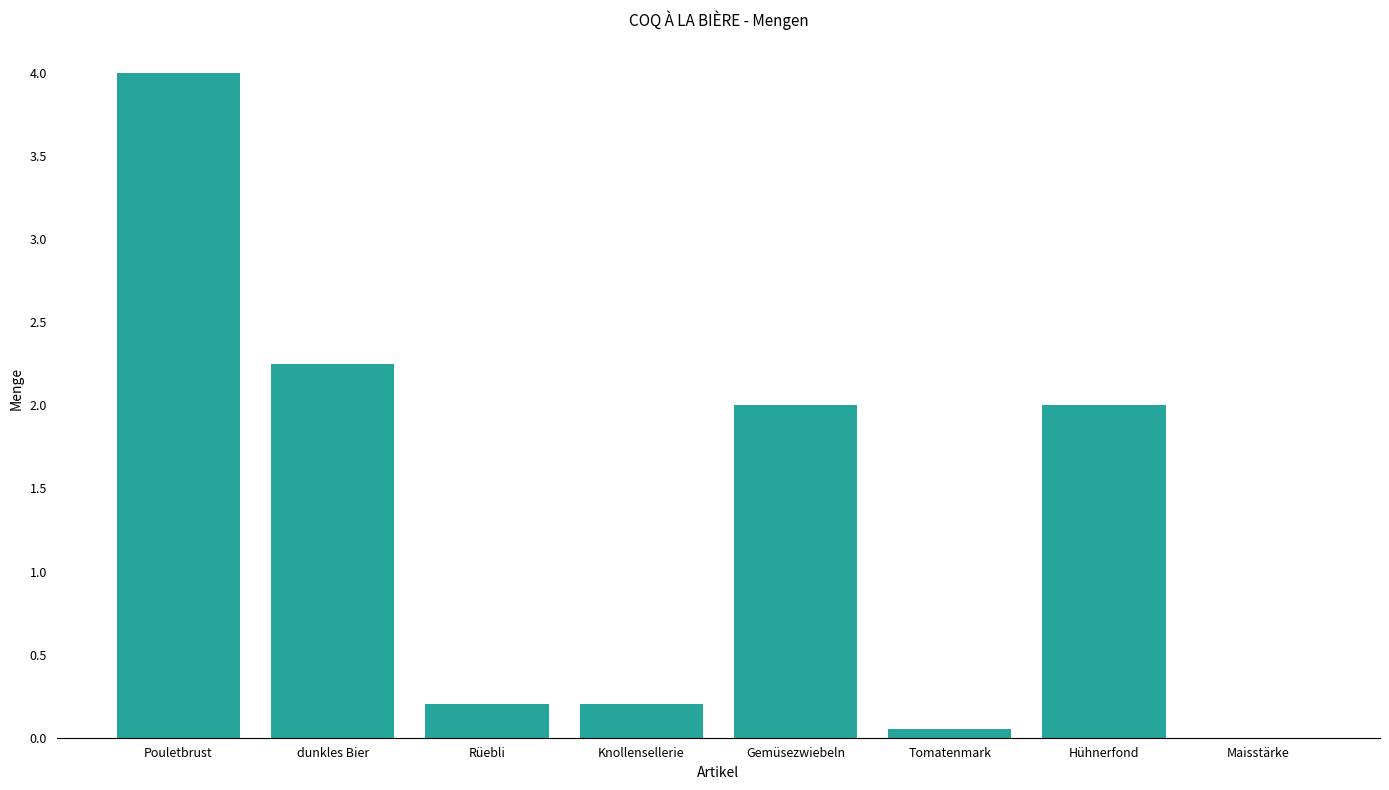

What is the sum of all values?

10.7